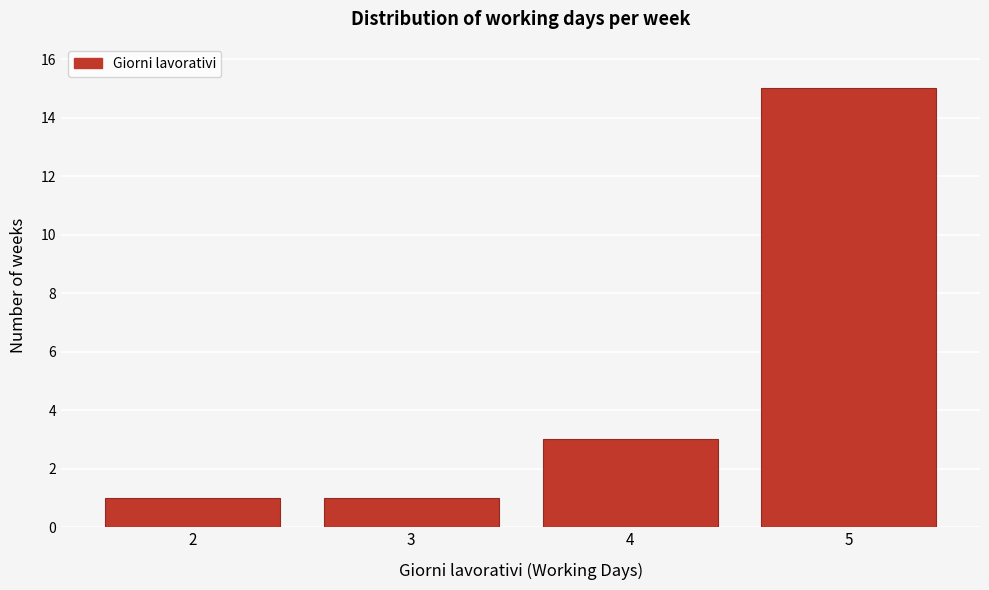

Reading right to left, what are all the values shown in this chart?

5=15	4=3	3=1	2=1